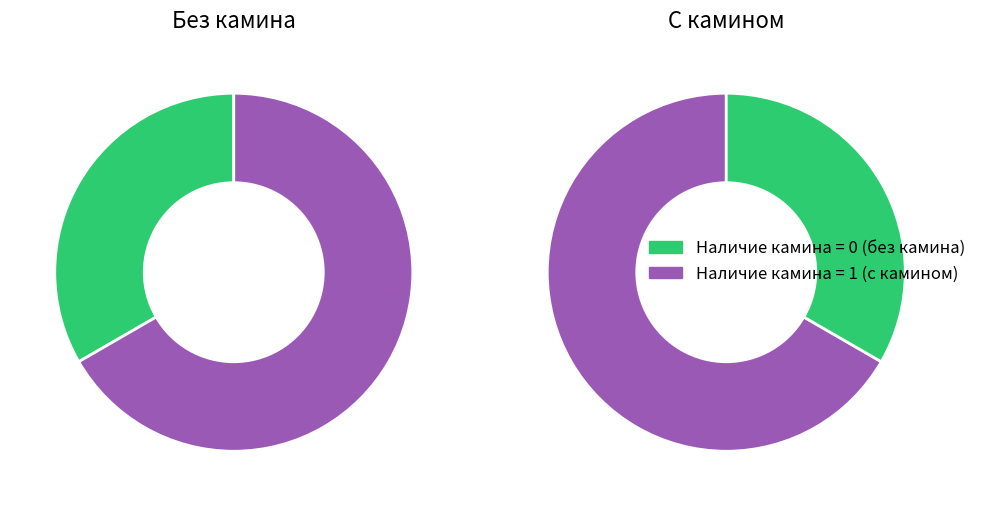

Does any single category account for the majority?

Yes